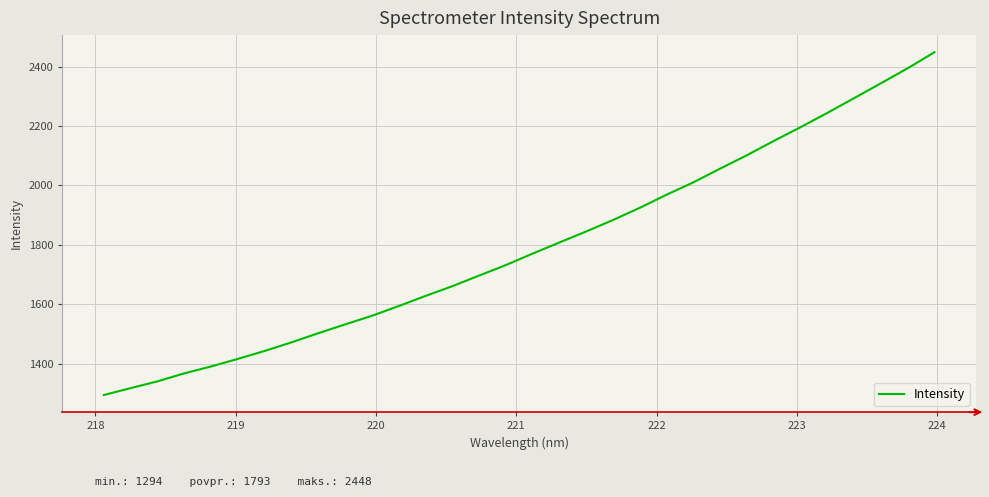

What is the smallest value displayed?

1294.2